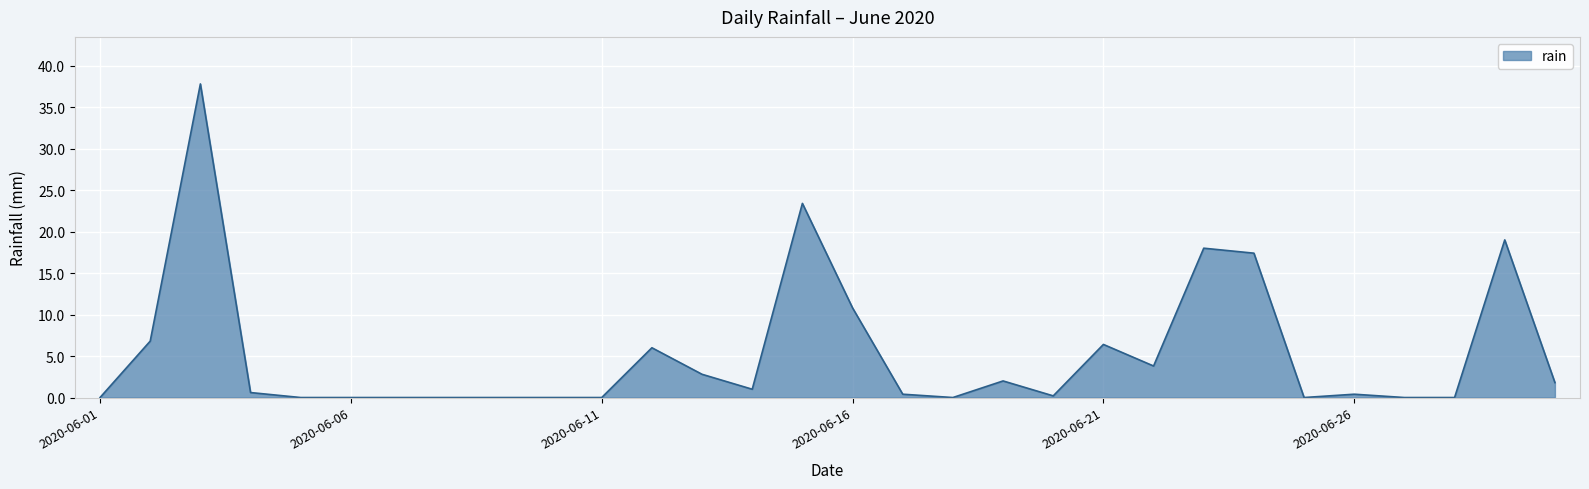

What is the sum of all values?

158.6